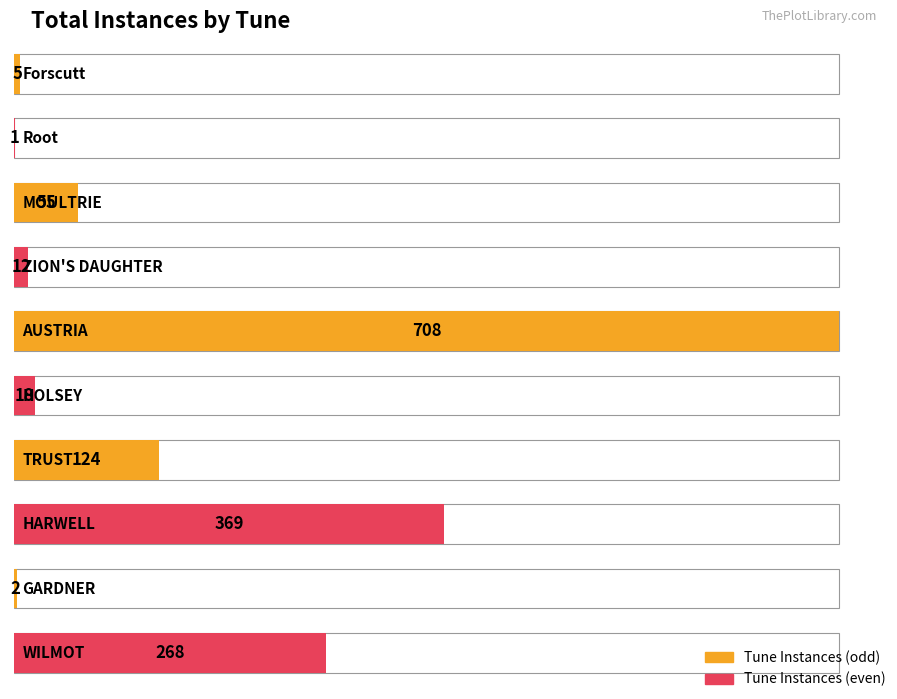

What is the minimum value shown in the chart?

1